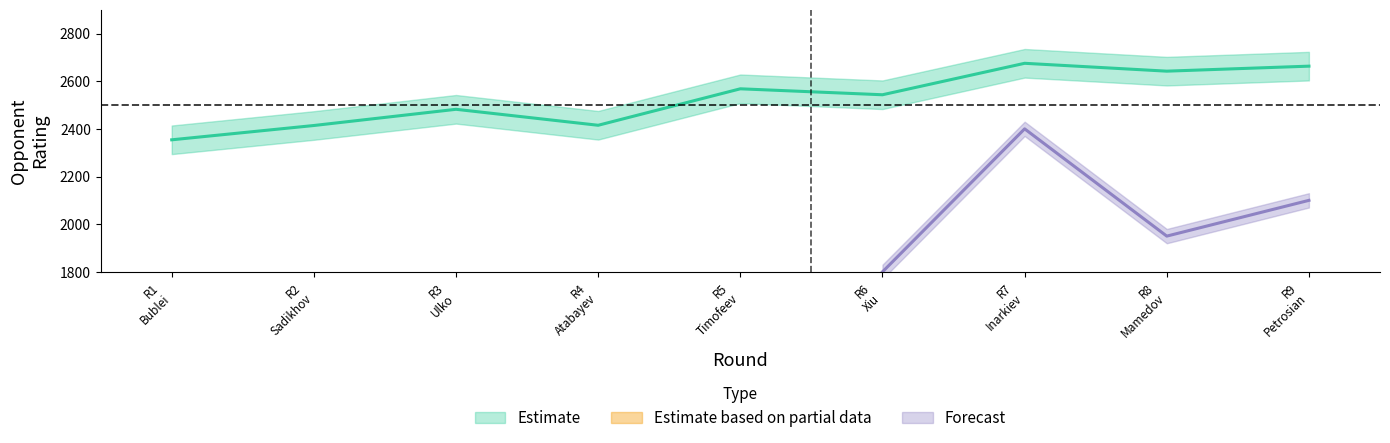

At which label does the data first exceed 2543?

R5 Timofeev